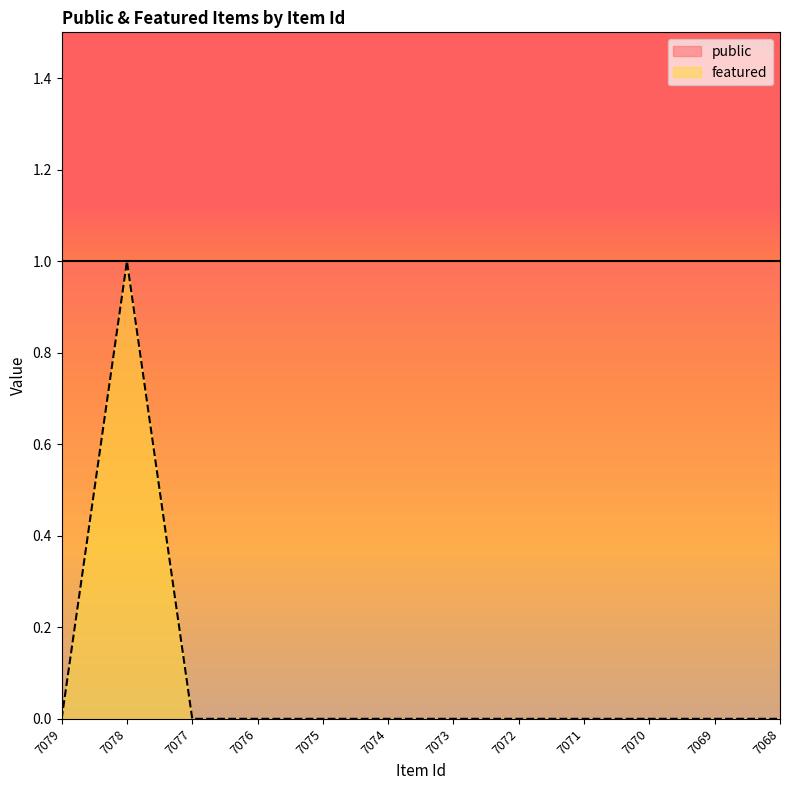

At which label is the value closest to 0?

7079